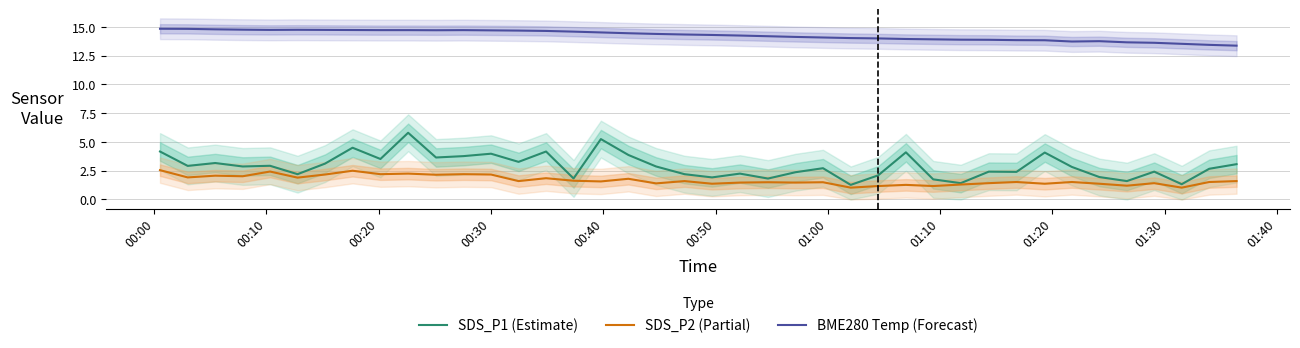

True or false: SDS_P1 (Estimate) and SDS_P2 (Partial) intersect in this chart.

False